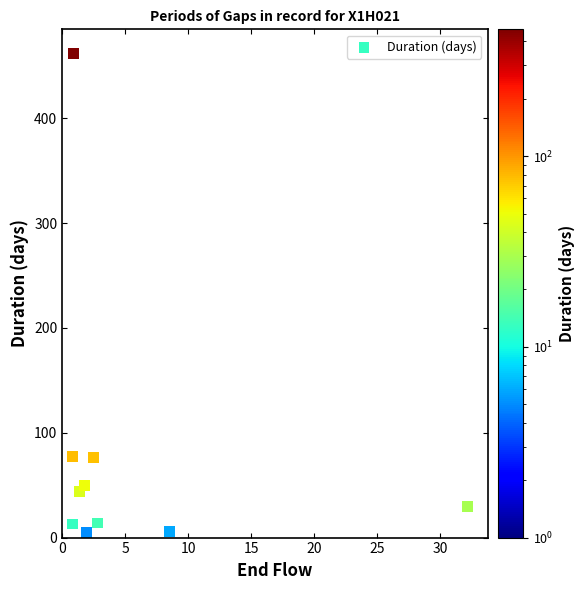

What is the range of X values (max minus min)?

31.4